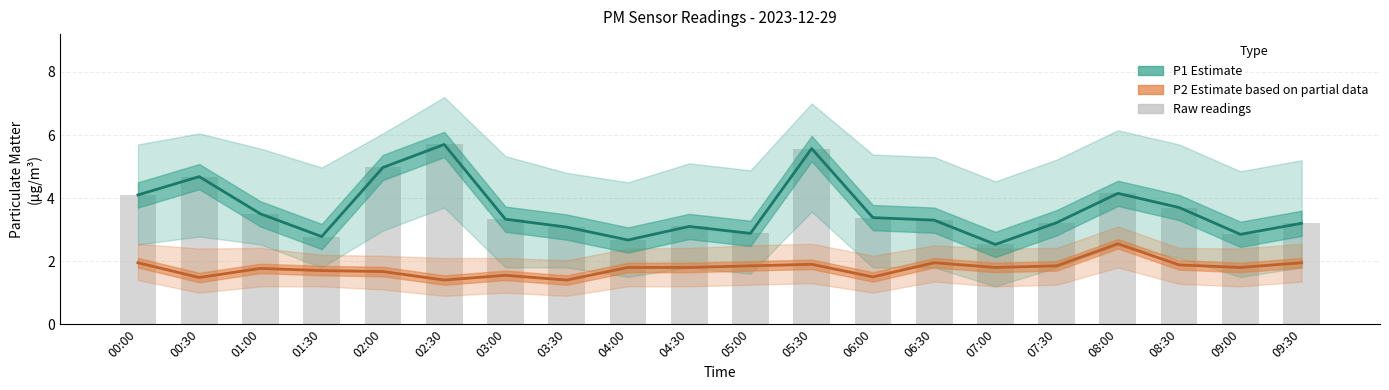

Is it true that P2 Estimate (partial) equals 2.1 at 00:30?

False